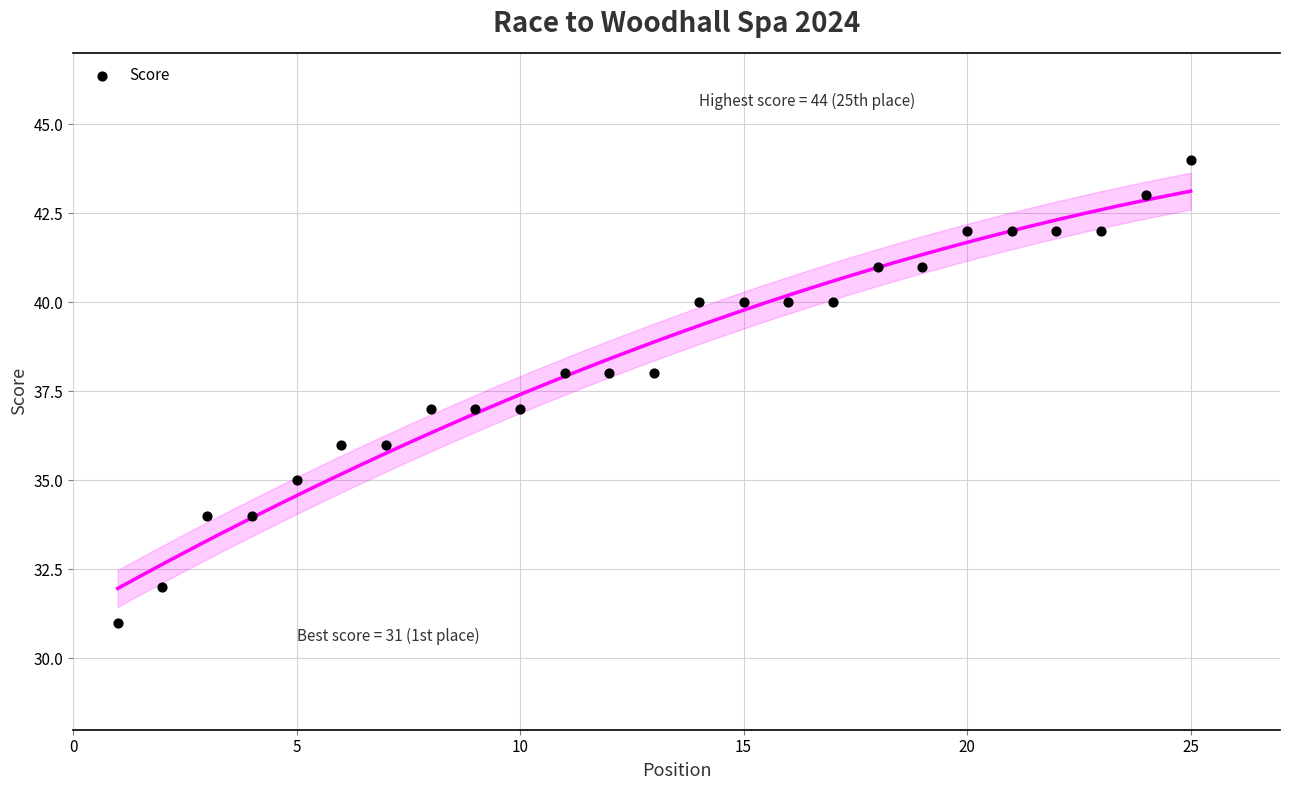

What is the range of X values (max minus min)?

24